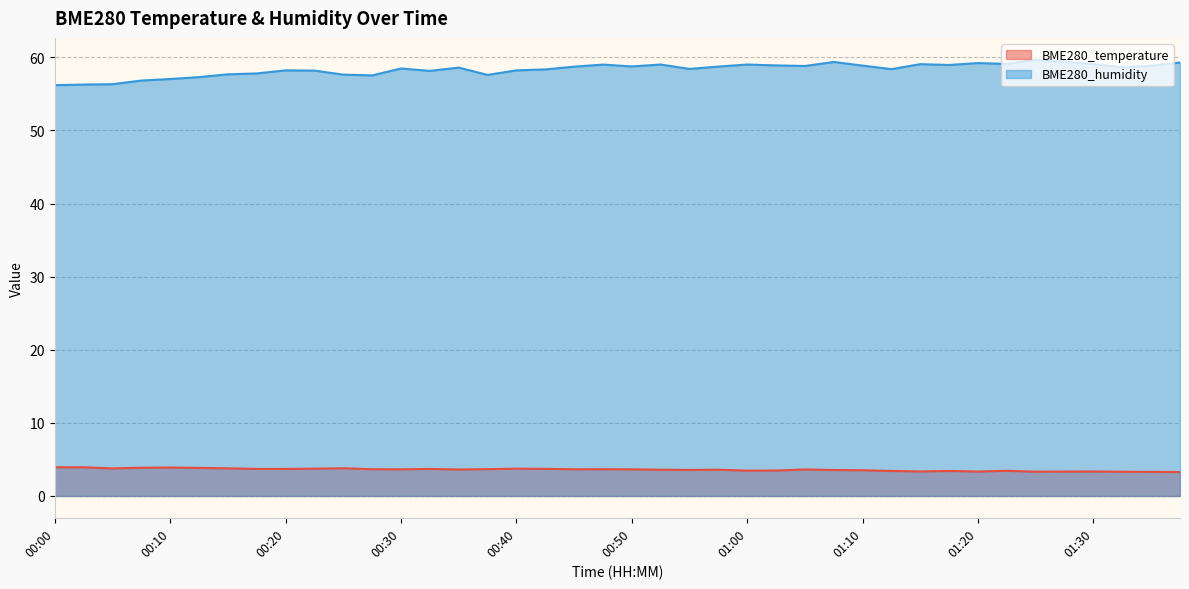

Is the value of BME280_humidity at 00:20 greater than the value of BME280_temperature at 01:17?

Yes